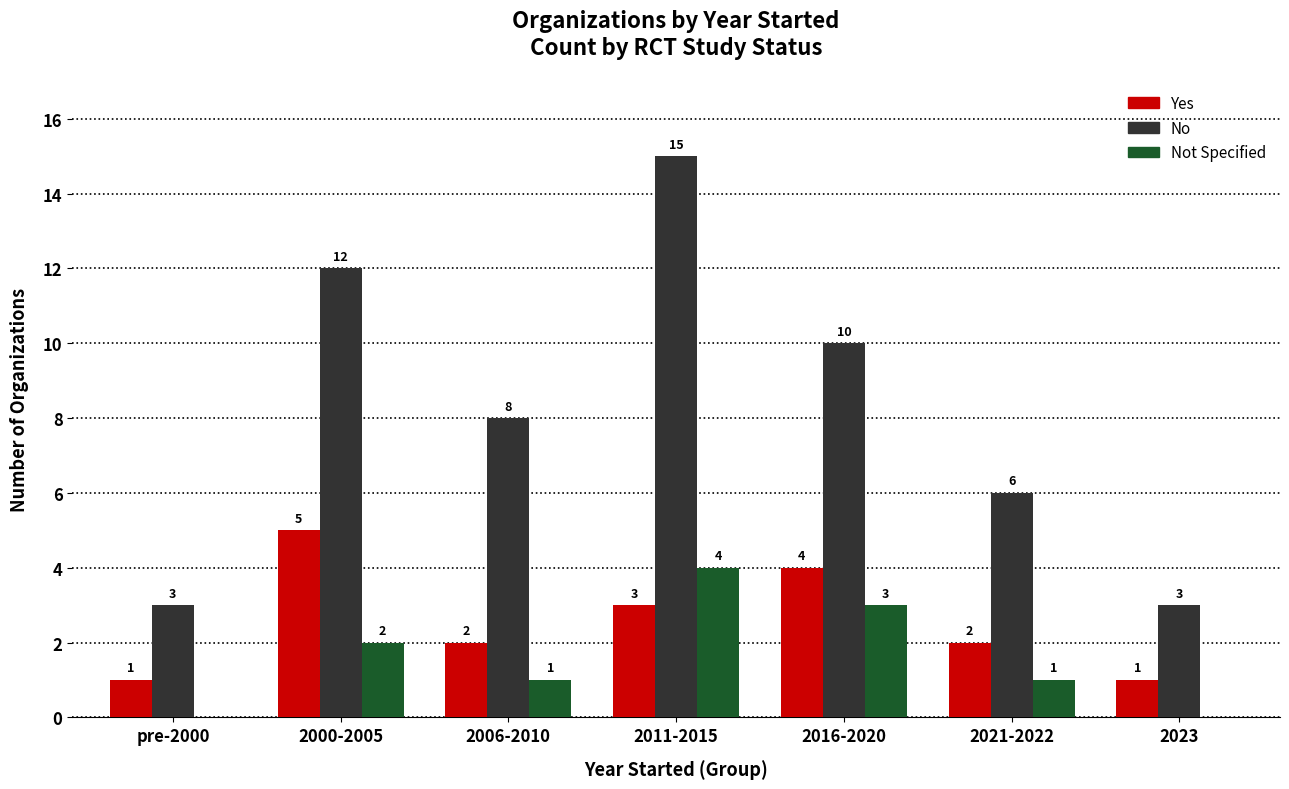

Reading right to left, extract all data points from this chart.

Yes: 1	2	4	3	2	5	1
No: 3	6	10	15	8	12	3
Not Specified: 0	1	3	4	1	2	0